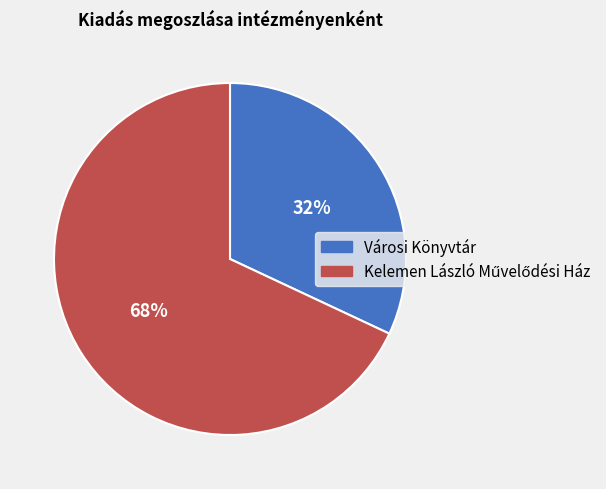

What is the smallest slice in the pie chart?

Városi Könyvtár